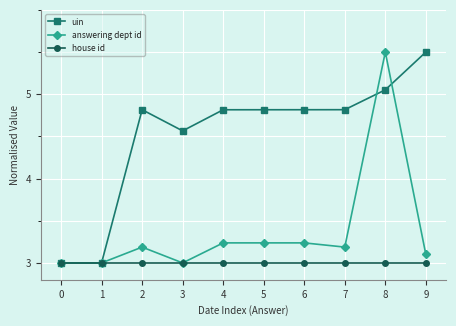

What is the approximate value of uin at 4?

4.8